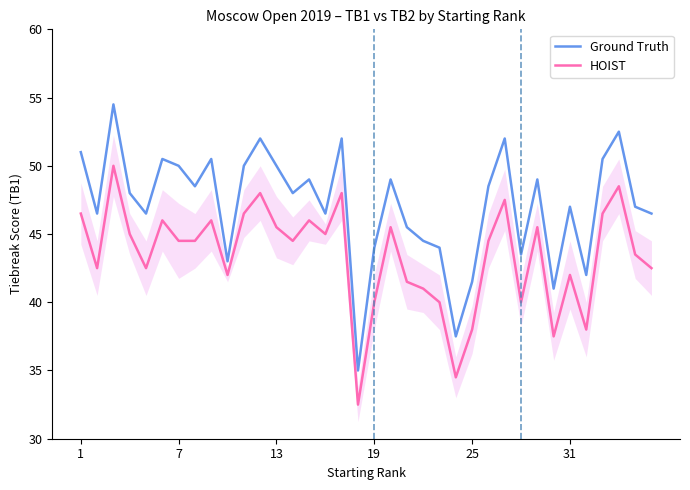

Rank the series by their maximum value, from lowest to highest.

HOIST, Ground Truth